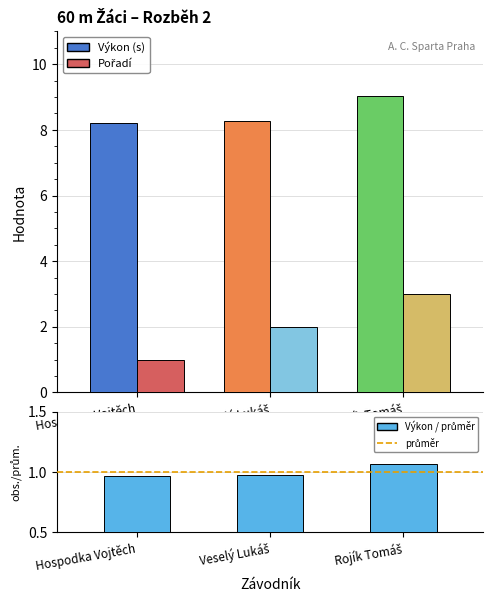

Which series changed the most between Veselý Lukáš and Rojík Tomáš?

Pořadí